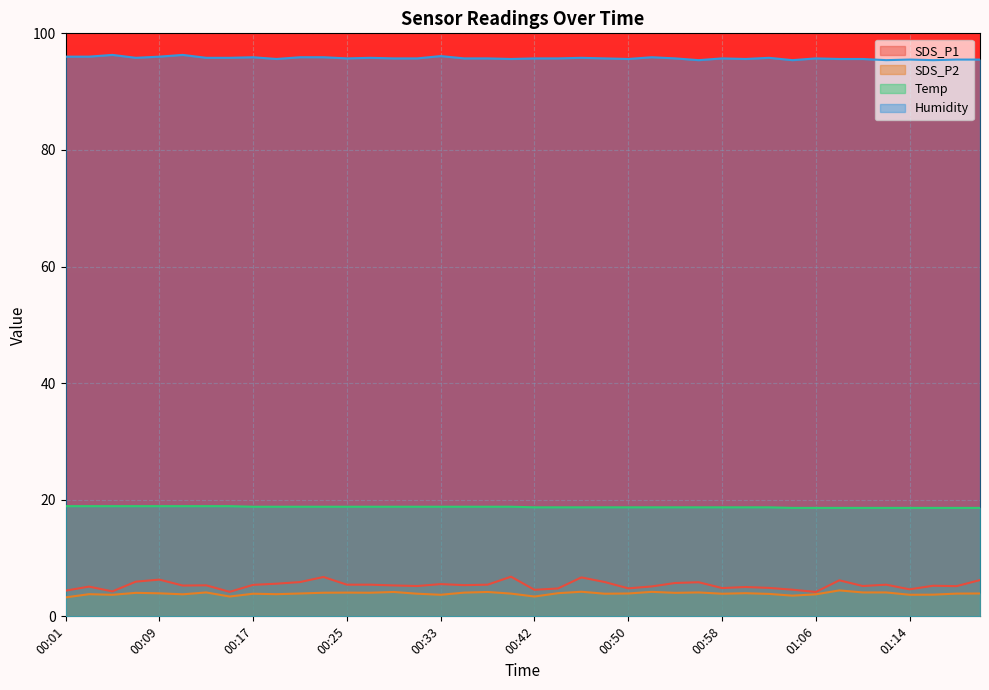

True or false: SDS_P2 and SDS_P1 intersect in this chart.

False